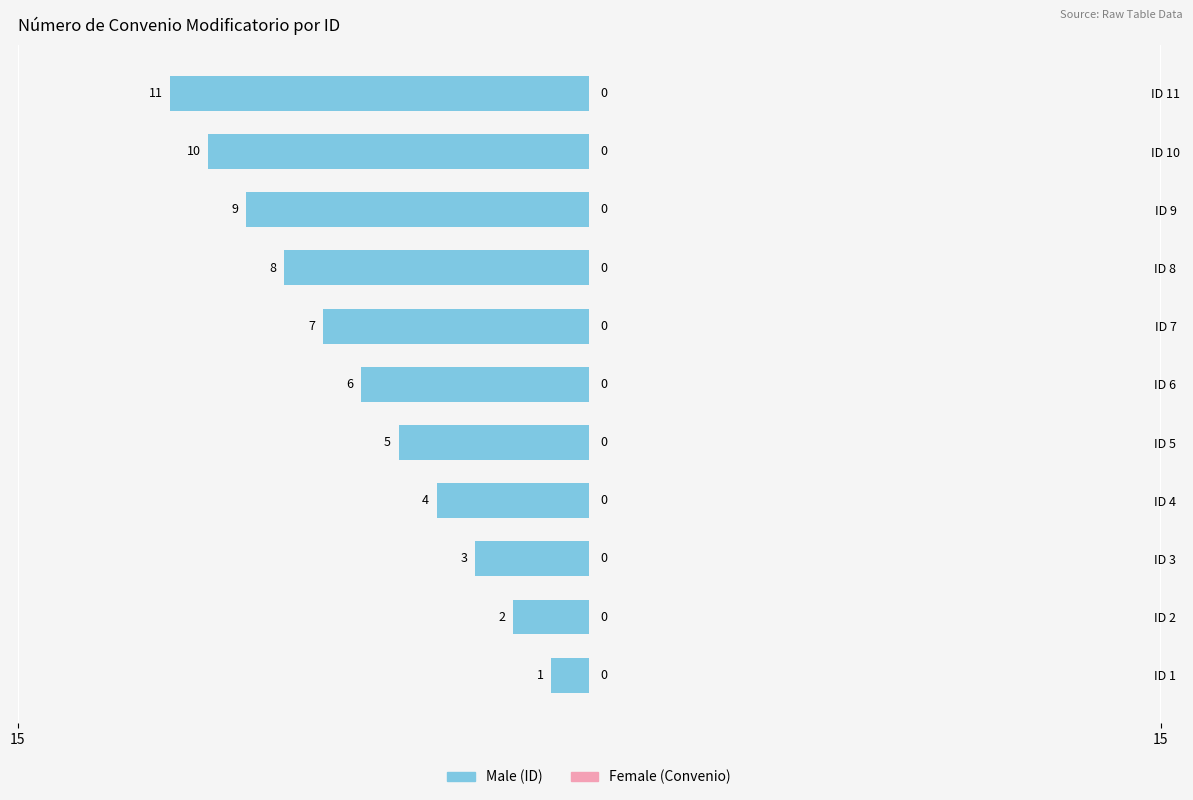

Does the chart contain any negative values?

Yes